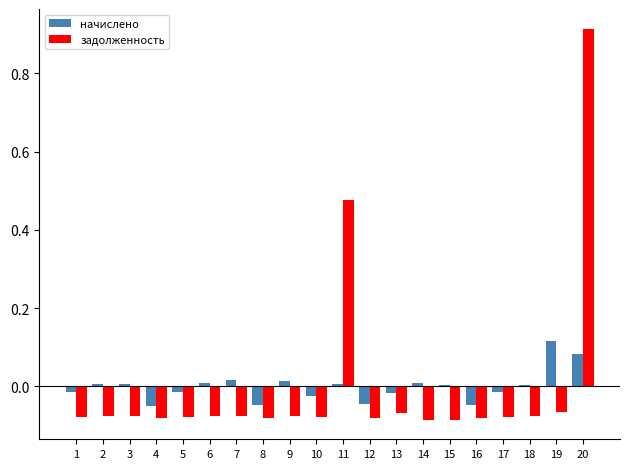

How many categories are shown in the chart?

20